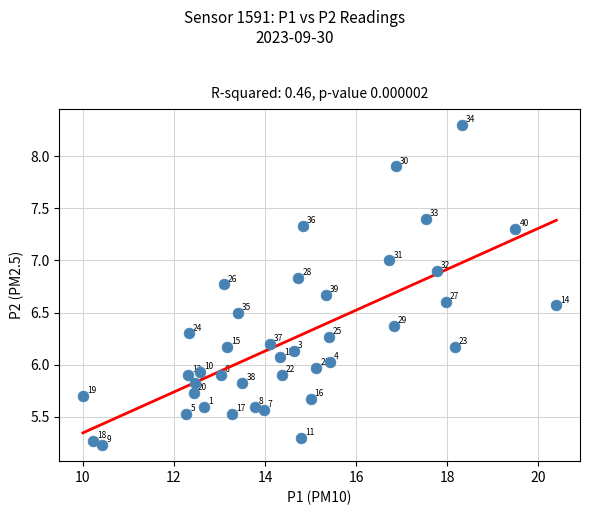

What Y value in the scatter plot is closest to 6?

6.0